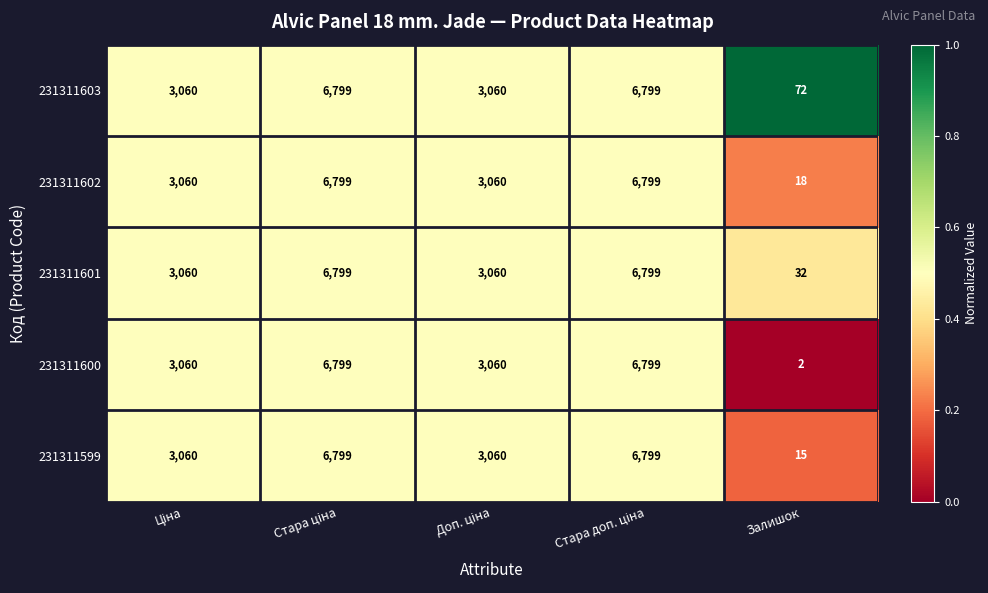

Which series has the largest total across all categories?

231311603